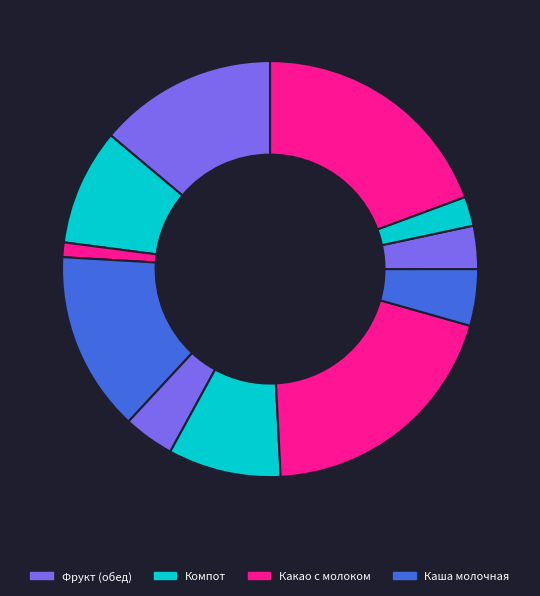

How many segments does this pie chart have?

11